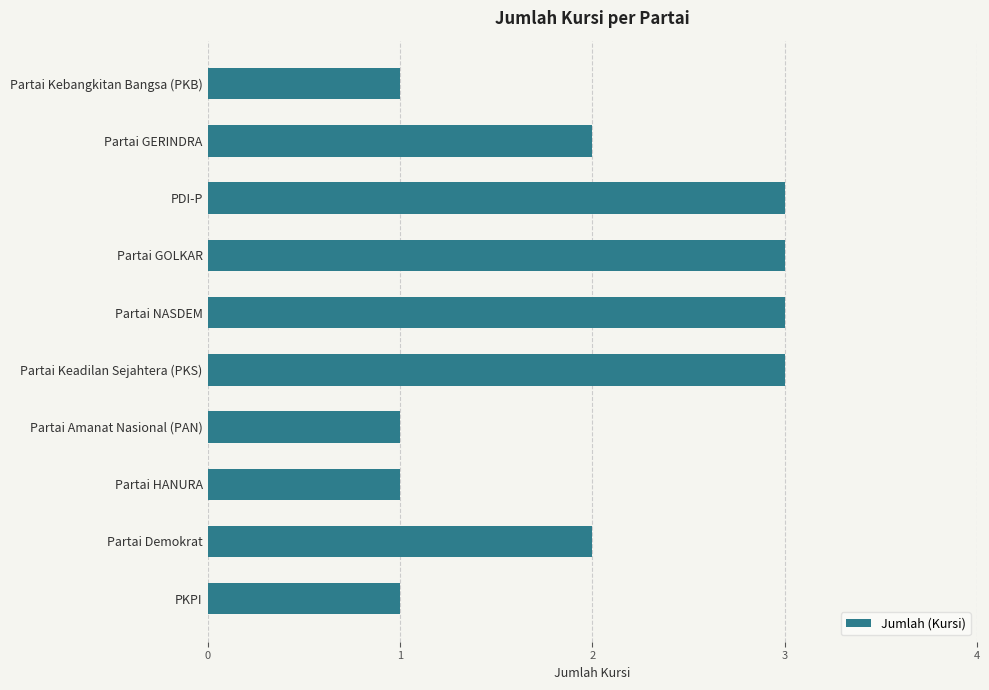

What is the sum of all values?

20